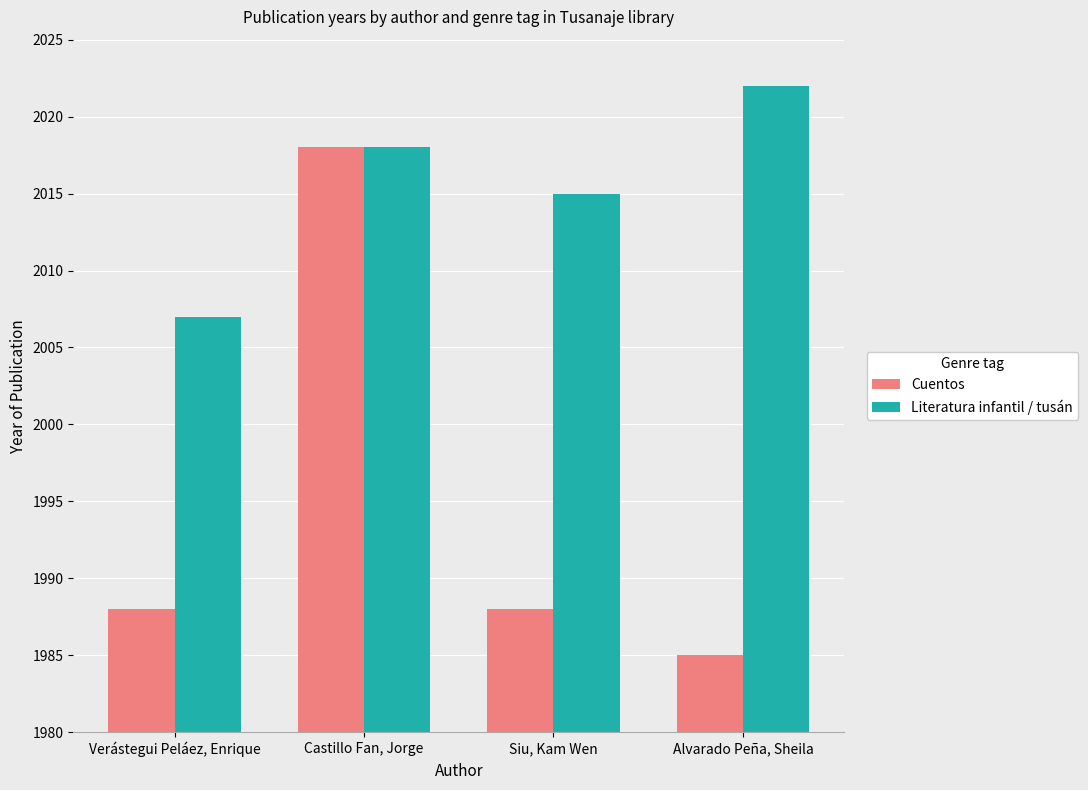

What is the highest value of the Literatura infantil / tusán series?

2022